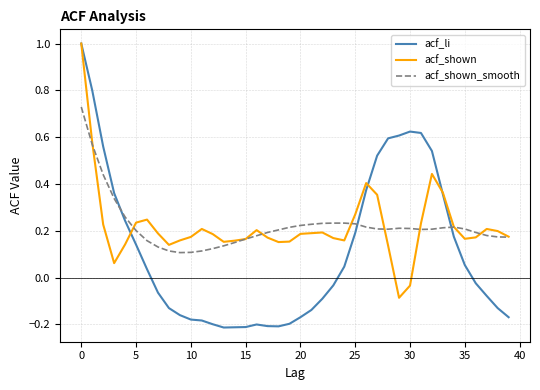

True or false: acf_shown_smooth and acf_shown intersect in this chart.

True